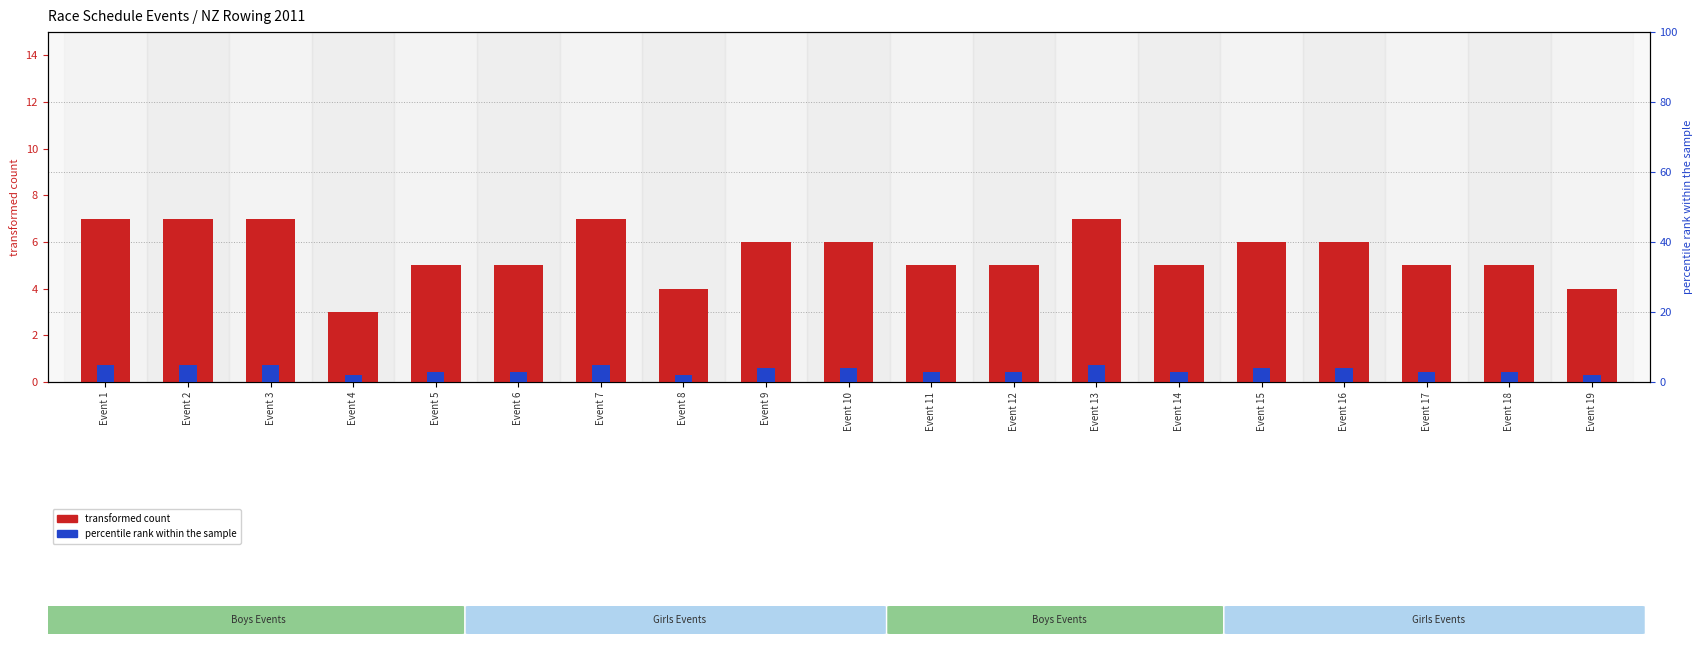

Which series changed the most between Event 2 and Event 5?

transformed count